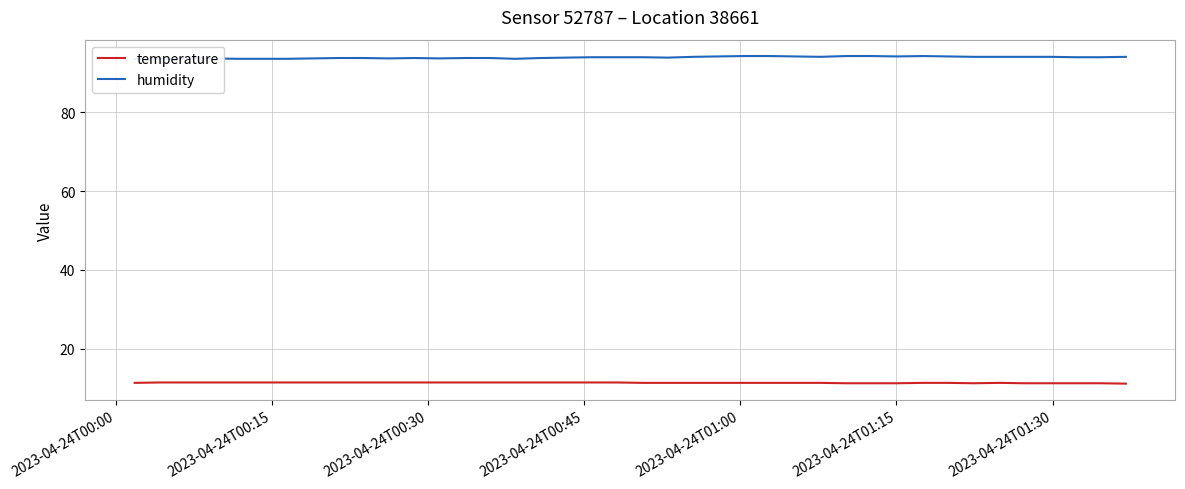

True or false: temperature and humidity cross at least once.

False